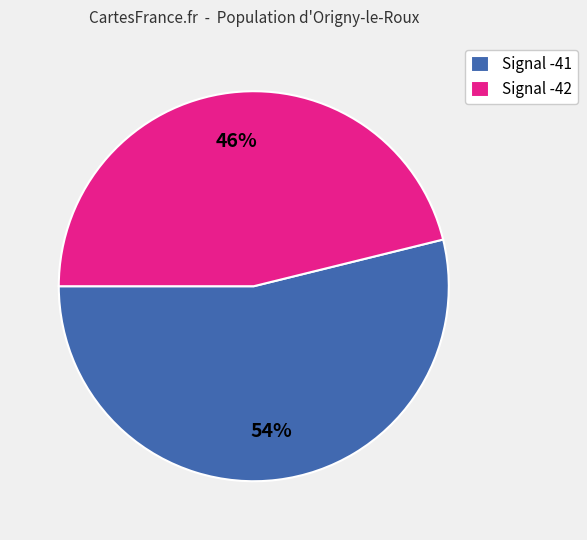

How many slices are in this pie chart?

2